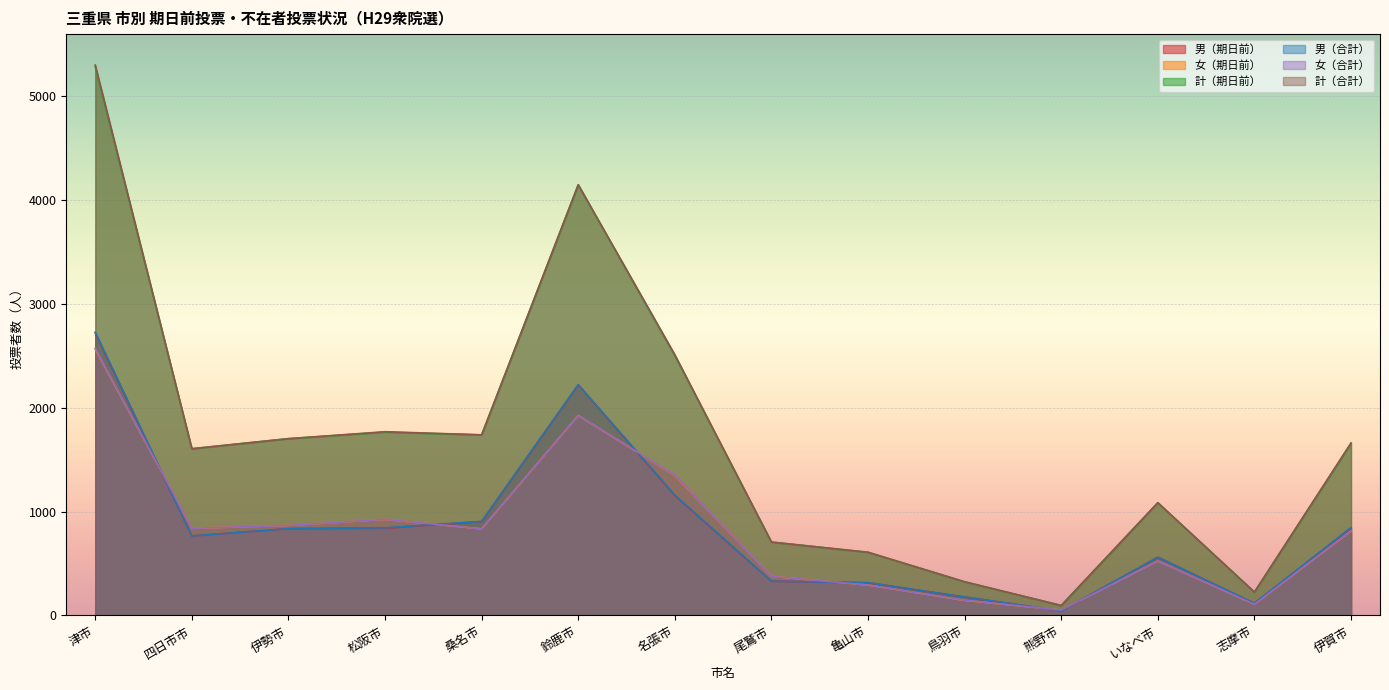

What is the difference between the highest and lowest values at 亀山市?

316